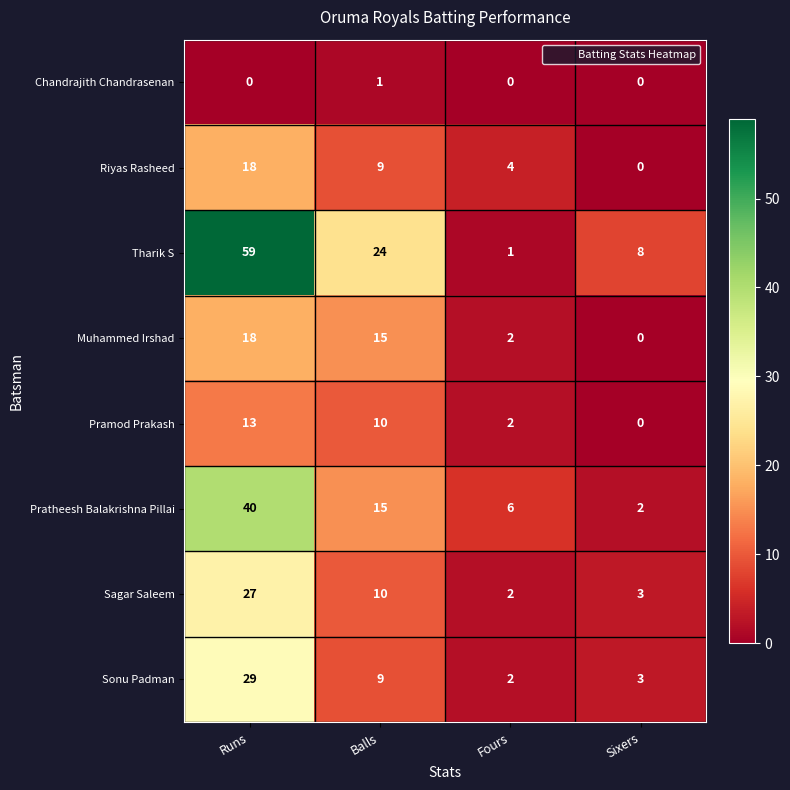

What is the sum of the Muhammed Irshad values at Sixers and Balls?

15